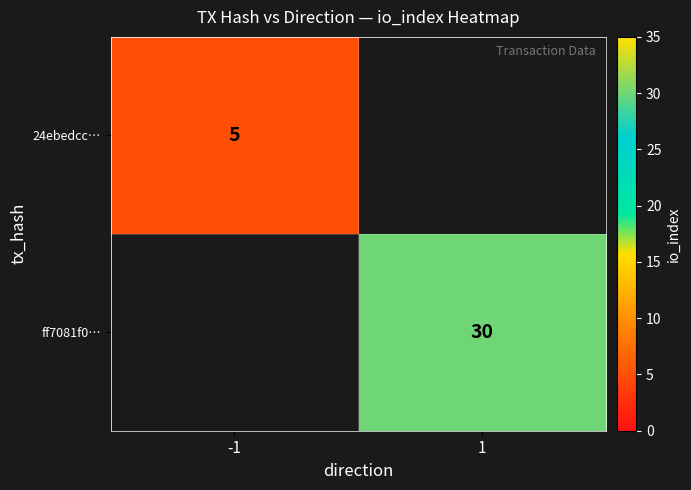

Count the number of categories in the chart.

2